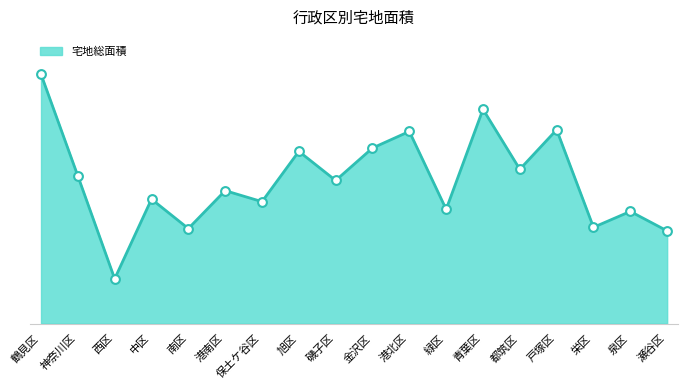

Between 青葉区 and 都筑区, which is larger?

青葉区